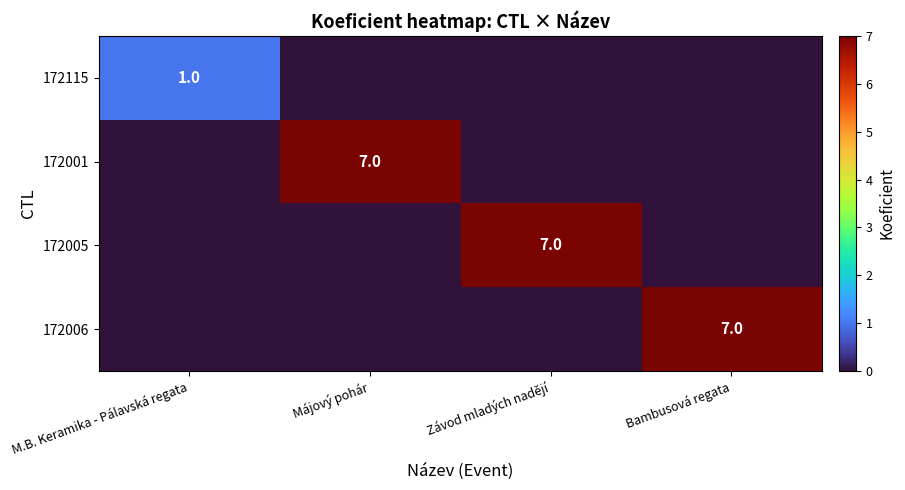

The 172005 series shows 12 at Závod mladých nadějí. True or false?

False